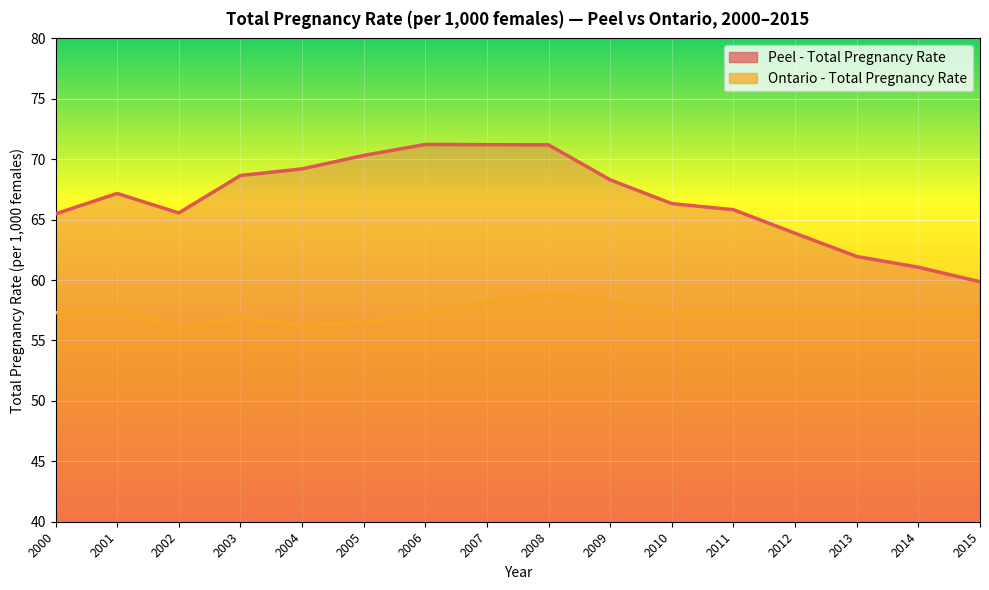

What is the average value of the Peel - Total Pregnancy Rate series?

66.7